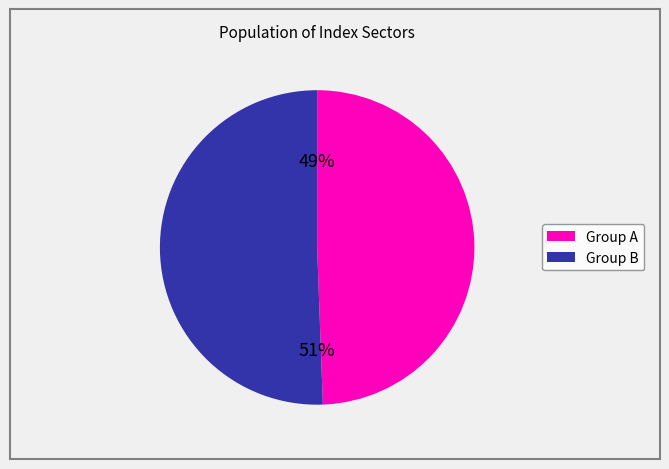

To the nearest percent, what is the average slice percentage?

50%